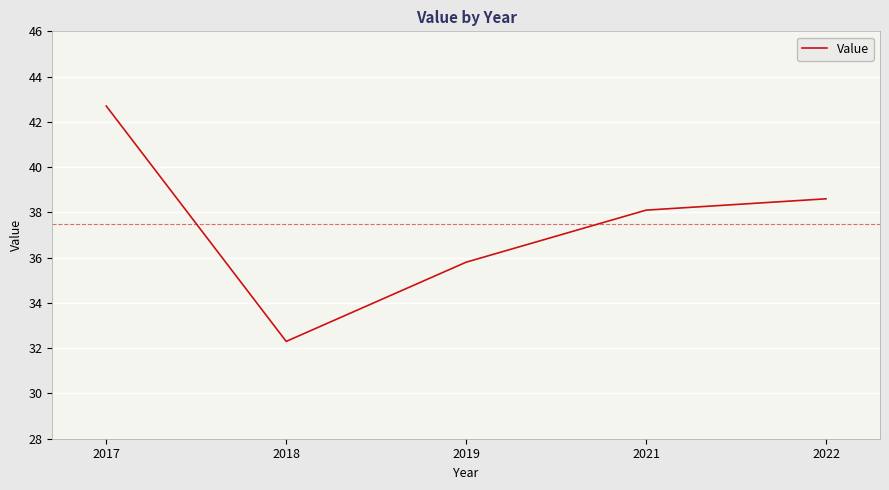

Rank the categories by value from highest to lowest.

2017, 2022, 2021, 2019, 2018